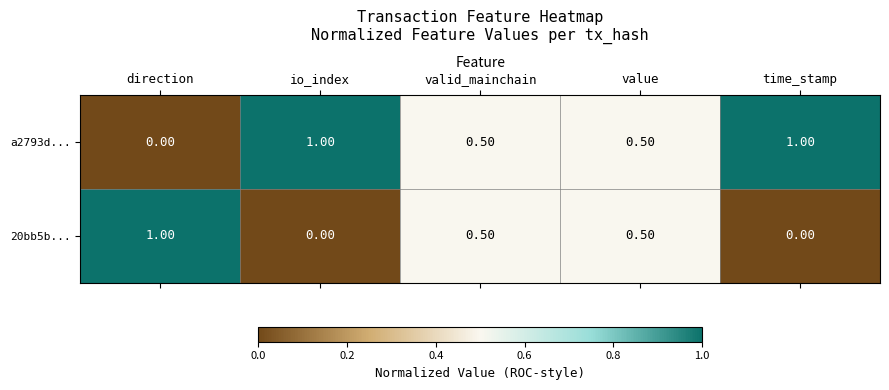

Rank the series by their average value, from highest to lowest.

a2793d..., 20bb5b...